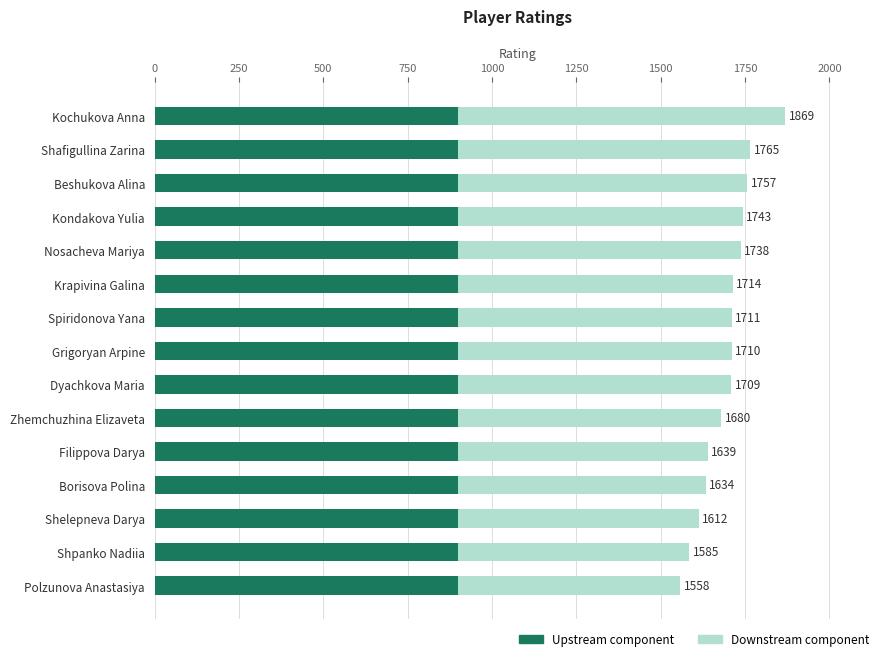

The Upstream component series shows 0.9 at 13. True or false?

False